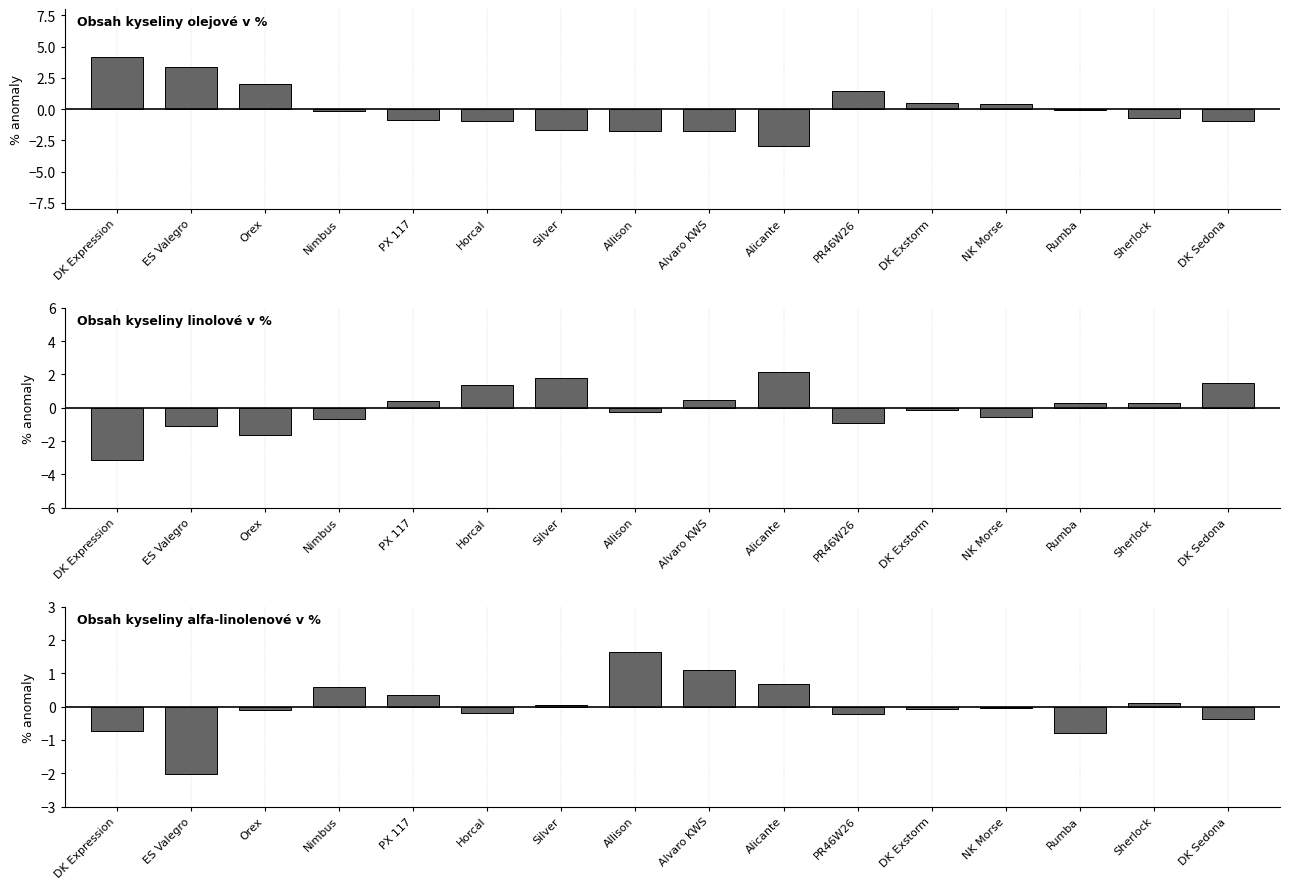

How many negative values does the Obsah kyseliny alfa-linolenové v % series have?

9